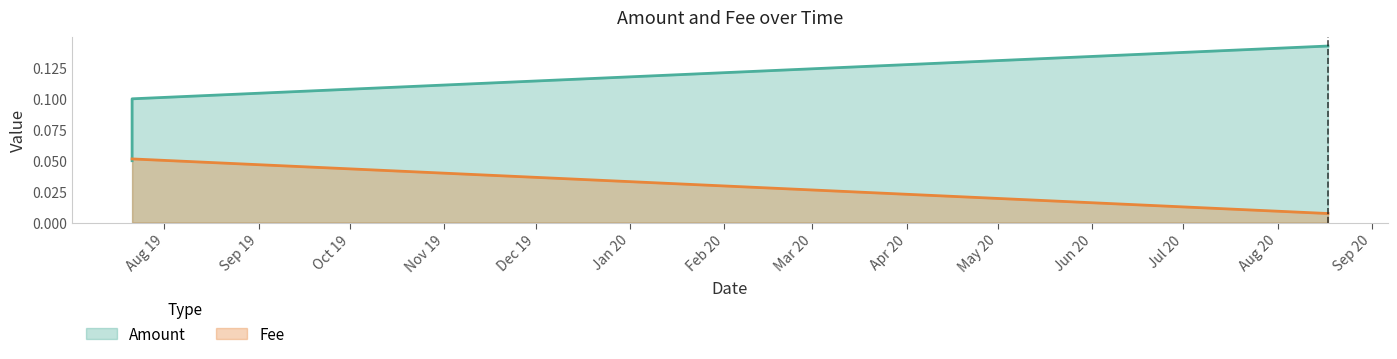

At how many categories does at least one series exceed 0?

3